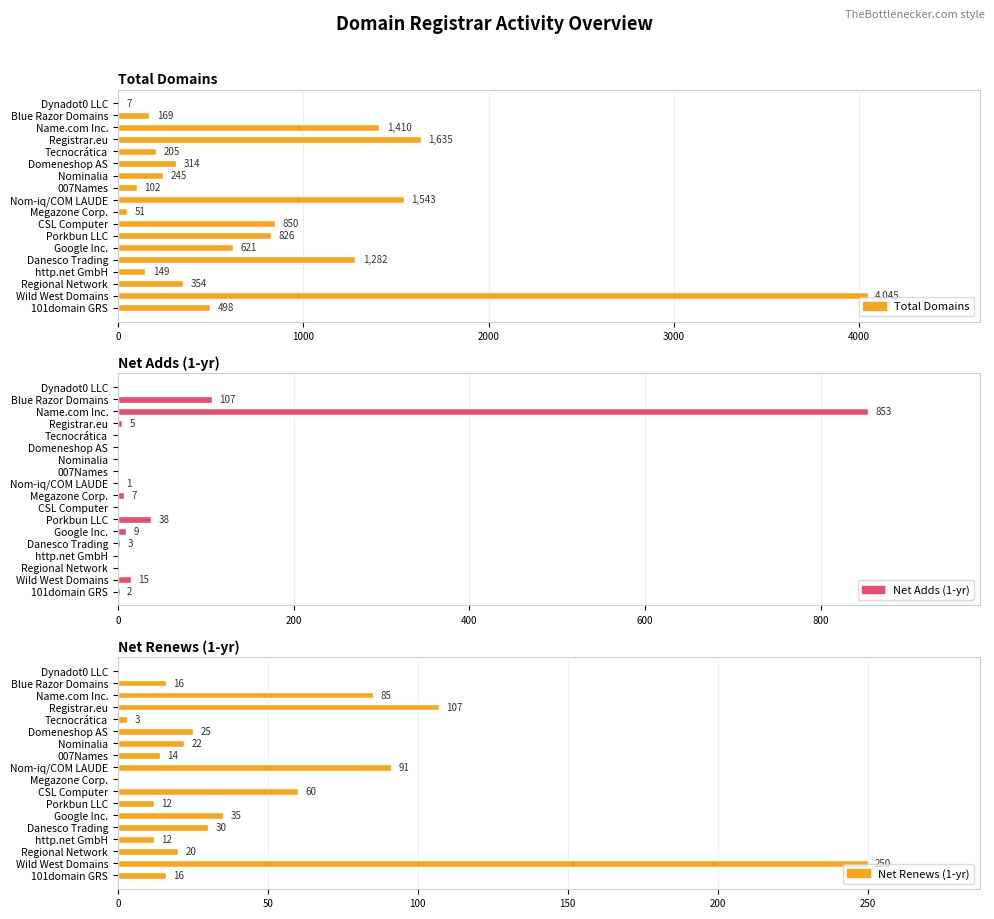

What is the difference between the maximum and minimum values in the Net Renews (1-yr) series?

250